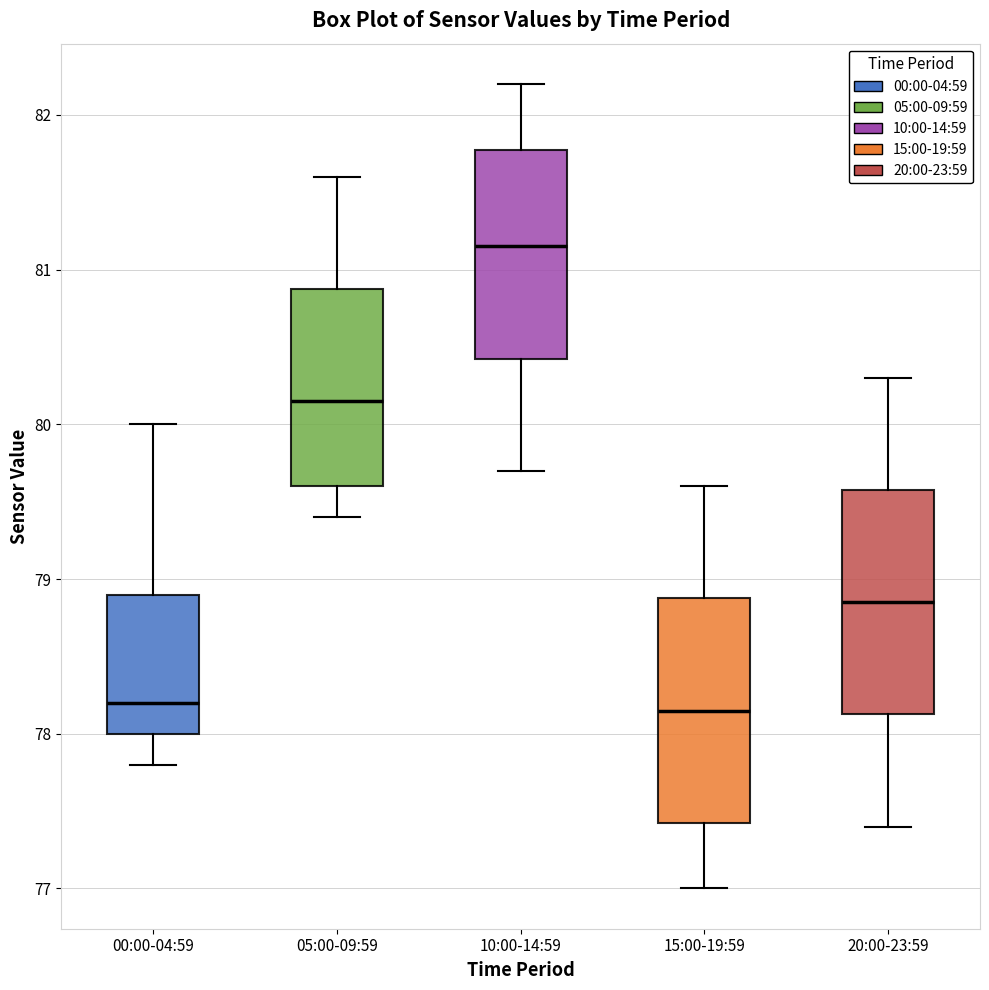

Where is the lower edge of the box for 00:00-04:59 on the y-axis? The values are not printed on the chart, so give them approximately, as read against the axis.

78.0